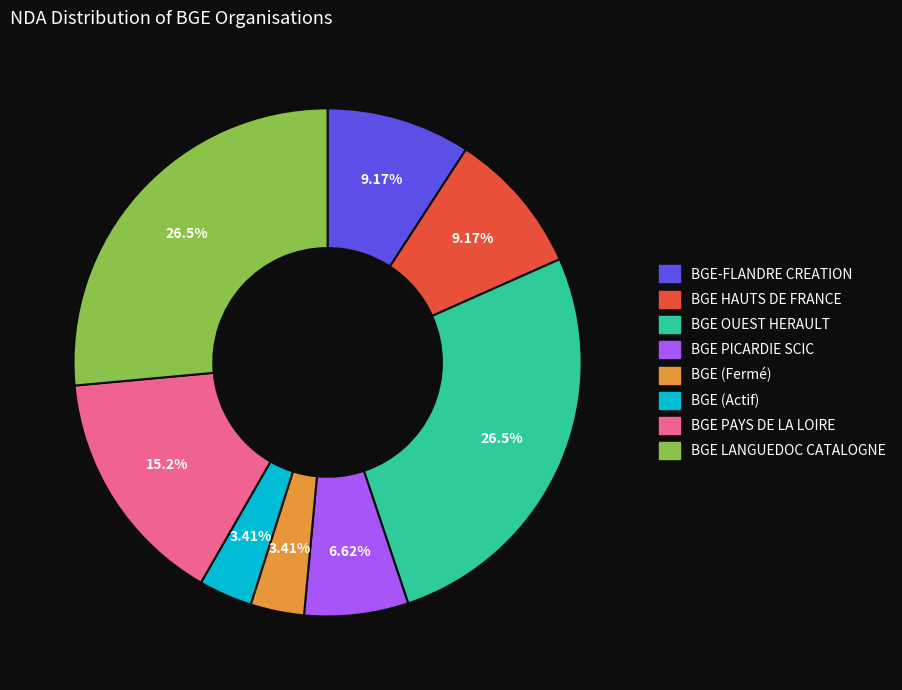

To the nearest percent, what percentage of the pie is BGE HAUTS DE FRANCE?

9%